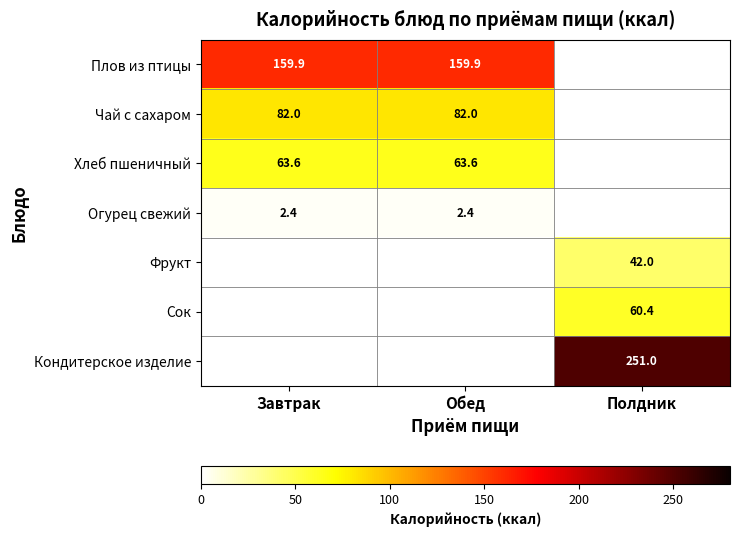

Is the value of Чай с сахаром at Обед greater than the value of Плов из птицы at Обед?

No